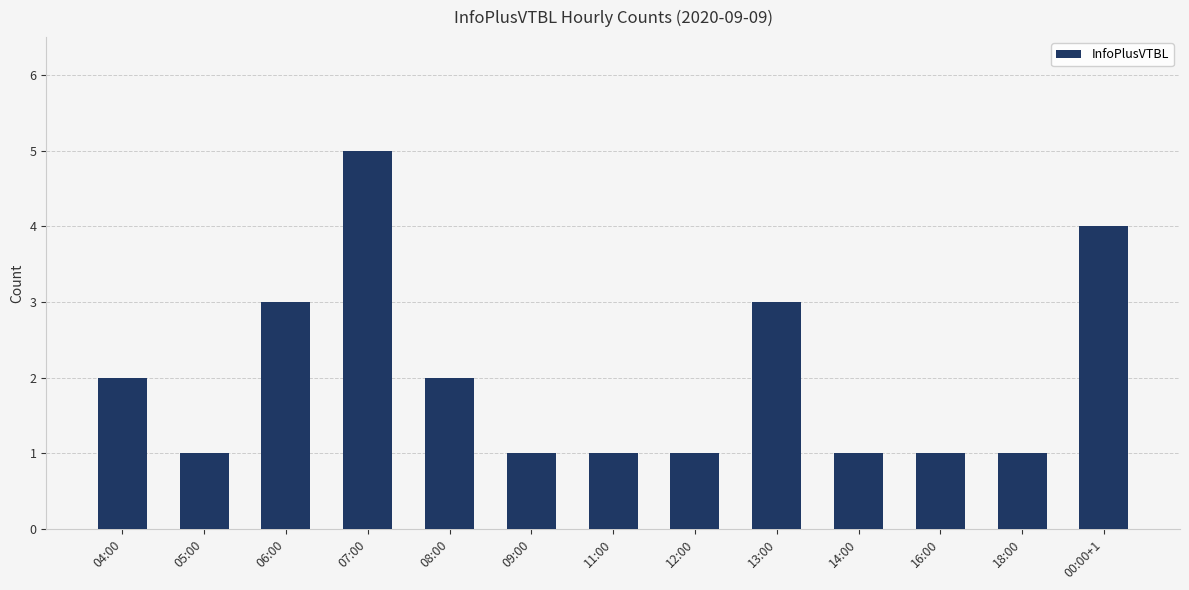

What is the sum of all values?

26